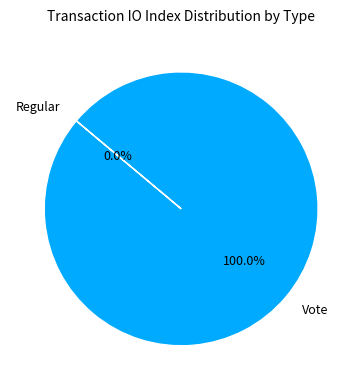

True or false: Regular accounts for 1% of the total.

False